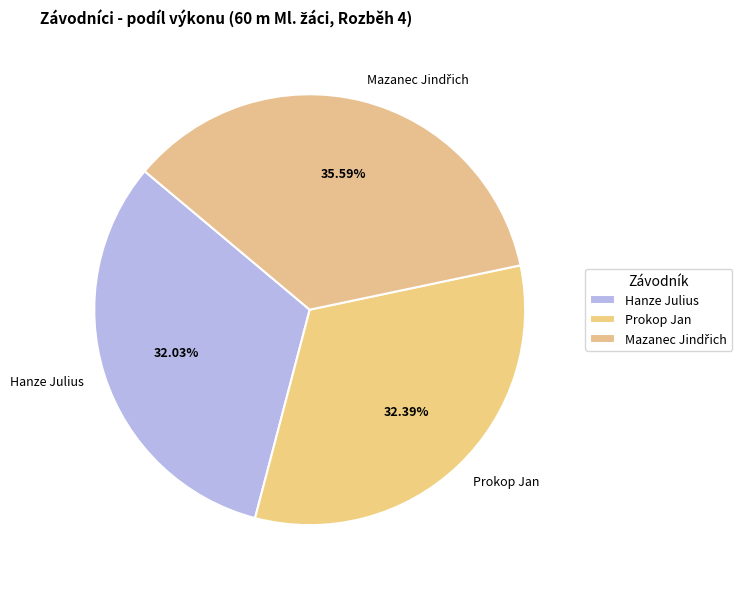

Combined, do Hanze Julius and Prokop Jan account for over 50%?

Yes